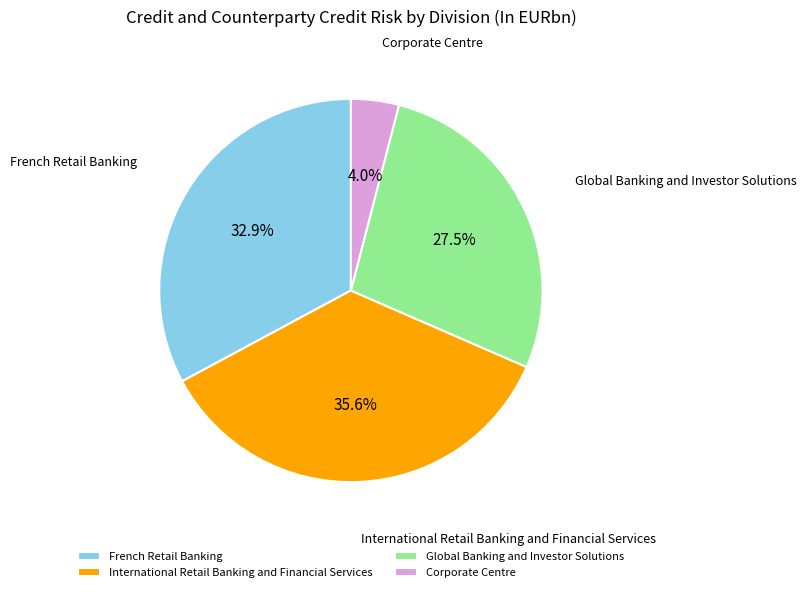

Is French Retail Banking the majority of the pie?

No